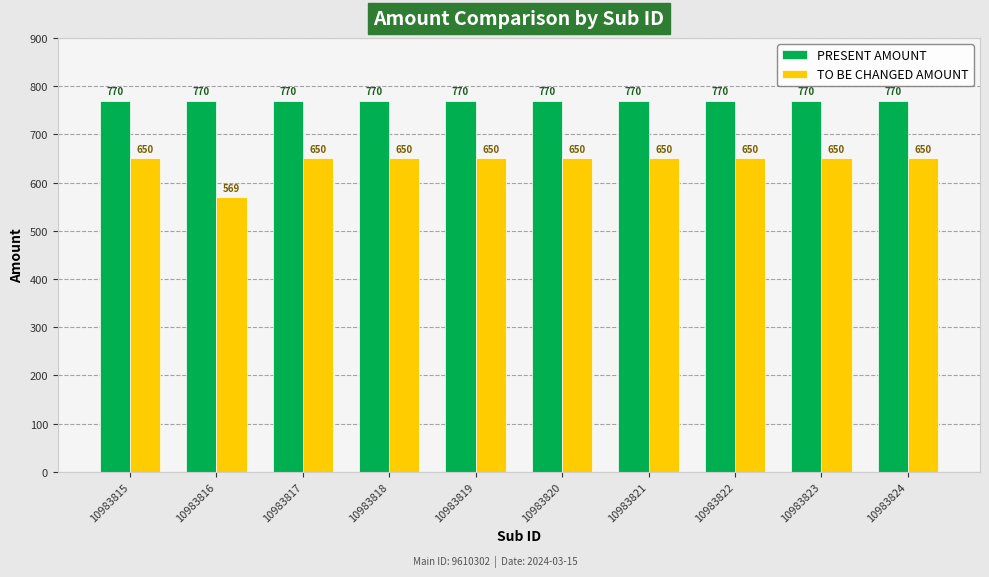

What is the difference between the highest and lowest values at 10983816?

201